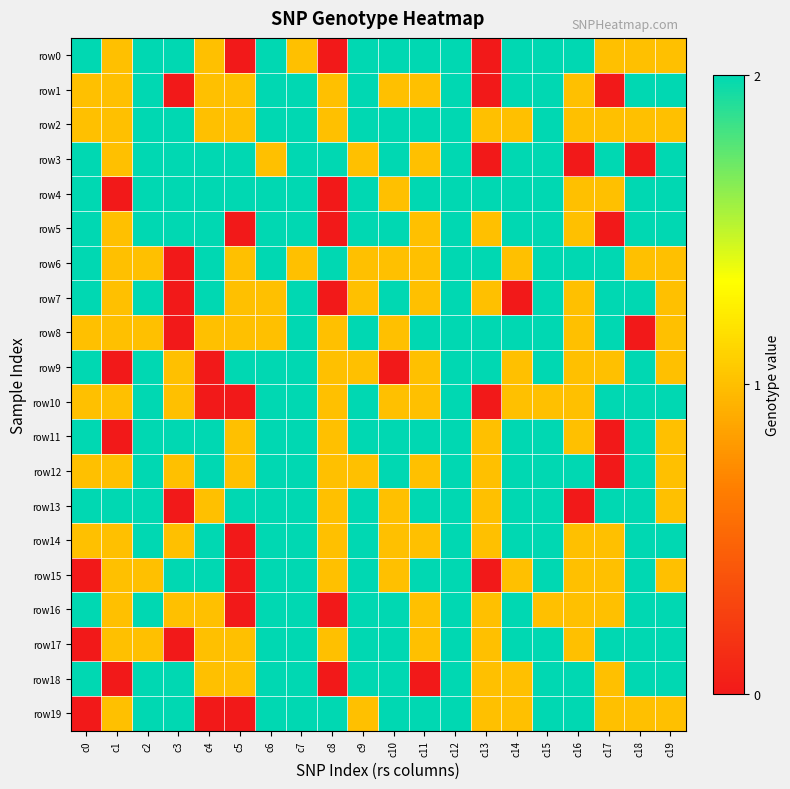

Reading left to right, list all the values displayed in this chart.

row0: c0=2	c1=1	c2=2	c3=2	c4=1	c5=0	c6=2	c7=1	c8=0	c9=2	c10=2	c11=2	c12=2	c13=0	c14=2	c15=2	c16=2	c17=1	c18=1	c19=1
row1: c0=1	c1=1	c2=2	c3=0	c4=1	c5=1	c6=2	c7=2	c8=1	c9=2	c10=1	c11=1	c12=2	c13=0	c14=2	c15=2	c16=1	c17=0	c18=2	c19=2
row2: c0=1	c1=1	c2=2	c3=2	c4=1	c5=1	c6=2	c7=2	c8=1	c9=2	c10=2	c11=2	c12=2	c13=1	c14=1	c15=2	c16=1	c17=1	c18=1	c19=1
row3: c0=2	c1=1	c2=2	c3=2	c4=2	c5=2	c6=1	c7=2	c8=2	c9=1	c10=2	c11=1	c12=2	c13=0	c14=2	c15=2	c16=0	c17=2	c18=0	c19=2
row4: c0=2	c1=0	c2=2	c3=2	c4=2	c5=2	c6=2	c7=2	c8=0	c9=2	c10=1	c11=2	c12=2	c13=2	c14=2	c15=2	c16=1	c17=1	c18=2	c19=2
row5: c0=2	c1=1	c2=2	c3=2	c4=2	c5=0	c6=2	c7=2	c8=0	c9=2	c10=2	c11=1	c12=2	c13=1	c14=2	c15=2	c16=1	c17=0	c18=2	c19=2
row6: c0=2	c1=1	c2=1	c3=0	c4=2	c5=1	c6=2	c7=1	c8=2	c9=1	c10=1	c11=1	c12=2	c13=2	c14=1	c15=2	c16=2	c17=2	c18=1	c19=1
row7: c0=2	c1=1	c2=2	c3=0	c4=2	c5=1	c6=1	c7=2	c8=0	c9=1	c10=2	c11=1	c12=2	c13=1	c14=0	c15=2	c16=1	c17=2	c18=2	c19=1
row8: c0=1	c1=1	c2=1	c3=0	c4=1	c5=1	c6=1	c7=2	c8=1	c9=2	c10=1	c11=2	c12=2	c13=2	c14=2	c15=2	c16=1	c17=2	c18=0	c19=1
row9: c0=2	c1=0	c2=2	c3=1	c4=0	c5=2	c6=2	c7=2	c8=1	c9=1	c10=0	c11=1	c12=2	c13=2	c14=1	c15=2	c16=1	c17=1	c18=2	c19=1
row10: c0=1	c1=1	c2=2	c3=1	c4=0	c5=0	c6=2	c7=2	c8=1	c9=2	c10=1	c11=1	c12=2	c13=0	c14=1	c15=1	c16=1	c17=2	c18=2	c19=2
row11: c0=2	c1=0	c2=2	c3=2	c4=2	c5=1	c6=2	c7=2	c8=1	c9=2	c10=2	c11=2	c12=2	c13=1	c14=2	c15=2	c16=1	c17=0	c18=2	c19=1
row12: c0=1	c1=1	c2=2	c3=1	c4=2	c5=1	c6=2	c7=2	c8=1	c9=1	c10=2	c11=1	c12=2	c13=1	c14=2	c15=2	c16=2	c17=0	c18=2	c19=1
row13: c0=2	c1=2	c2=2	c3=0	c4=1	c5=2	c6=2	c7=2	c8=1	c9=2	c10=1	c11=2	c12=2	c13=1	c14=2	c15=2	c16=0	c17=2	c18=2	c19=1
row14: c0=1	c1=1	c2=2	c3=1	c4=2	c5=0	c6=2	c7=2	c8=1	c9=2	c10=1	c11=1	c12=2	c13=1	c14=2	c15=2	c16=1	c17=1	c18=2	c19=2
row15: c0=0	c1=1	c2=1	c3=2	c4=2	c5=0	c6=2	c7=2	c8=1	c9=2	c10=1	c11=2	c12=2	c13=0	c14=1	c15=2	c16=1	c17=1	c18=2	c19=1
row16: c0=2	c1=1	c2=2	c3=1	c4=1	c5=0	c6=2	c7=2	c8=0	c9=2	c10=2	c11=1	c12=2	c13=1	c14=2	c15=1	c16=1	c17=1	c18=2	c19=2
row17: c0=0	c1=1	c2=1	c3=0	c4=1	c5=1	c6=2	c7=2	c8=1	c9=2	c10=2	c11=1	c12=2	c13=1	c14=2	c15=2	c16=1	c17=2	c18=2	c19=2
row18: c0=2	c1=0	c2=2	c3=2	c4=1	c5=1	c6=2	c7=2	c8=0	c9=2	c10=2	c11=0	c12=2	c13=1	c14=1	c15=2	c16=2	c17=1	c18=2	c19=2
row19: c0=0	c1=1	c2=2	c3=2	c4=0	c5=0	c6=2	c7=2	c8=2	c9=1	c10=2	c11=2	c12=2	c13=1	c14=1	c15=2	c16=2	c17=1	c18=1	c19=1